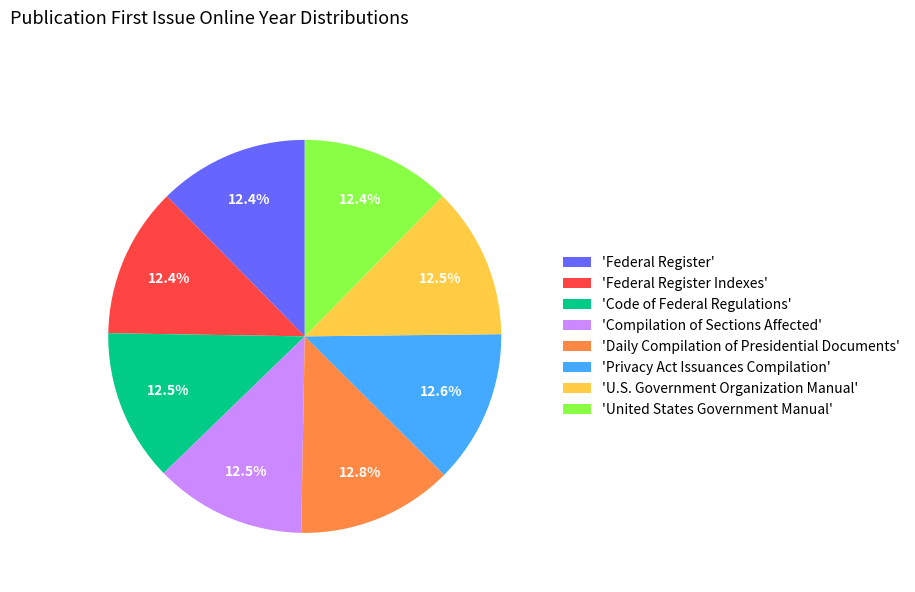

Does any single category account for the majority?

No